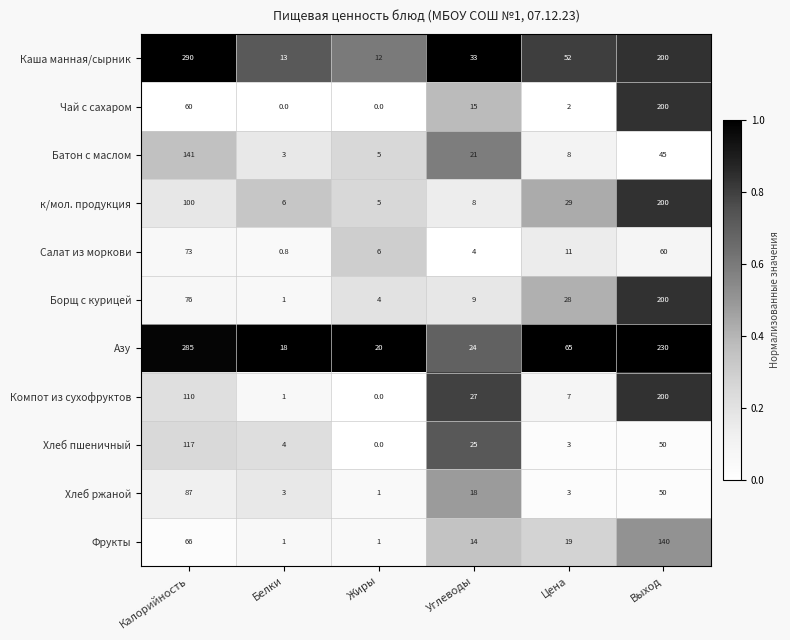

At which category does the chart reach its peak across all series?

Калорийность